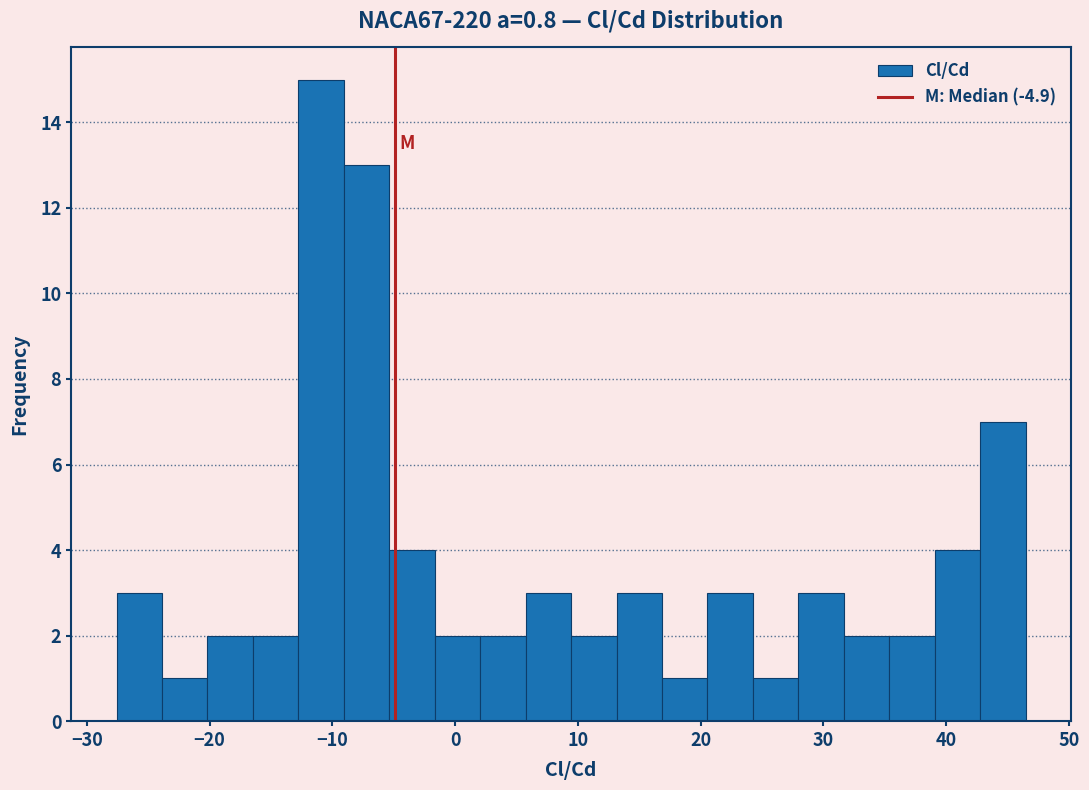

Read against the x-axis, roughly where is the centre of the tallest bar?

-11